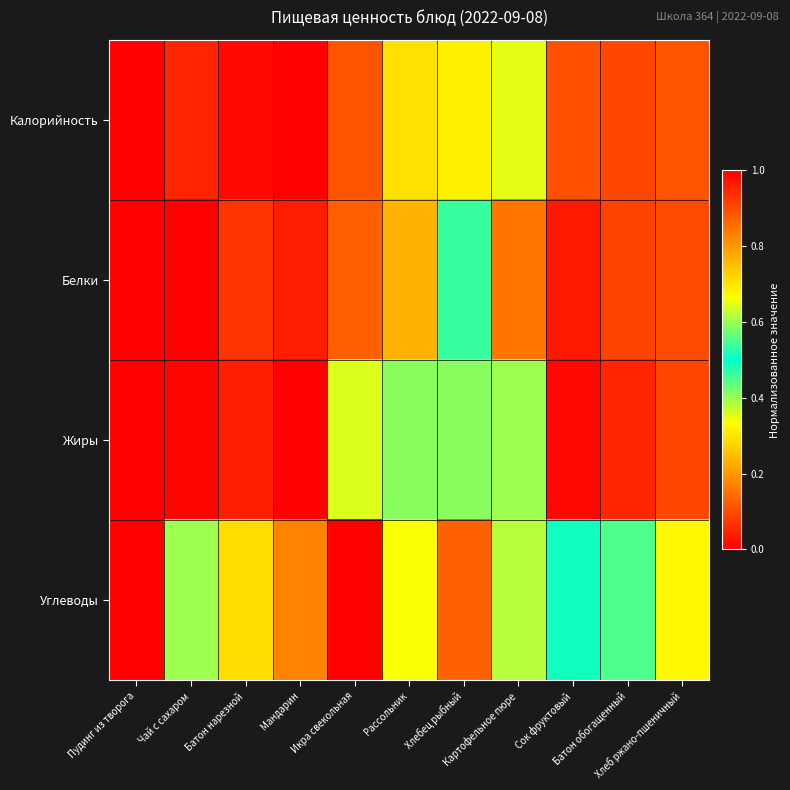

Which series has the largest total across all categories?

Углеводы